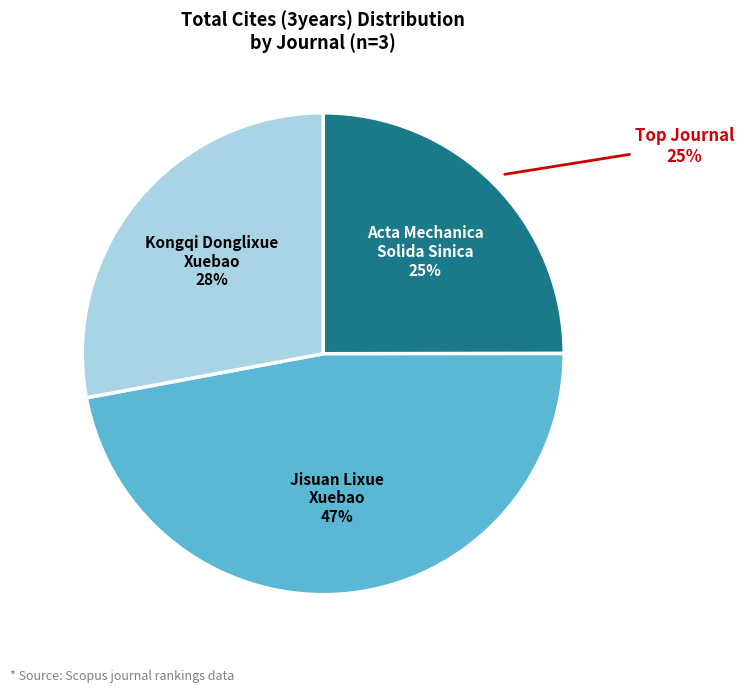

To the nearest percent, what is the average slice percentage?

33%